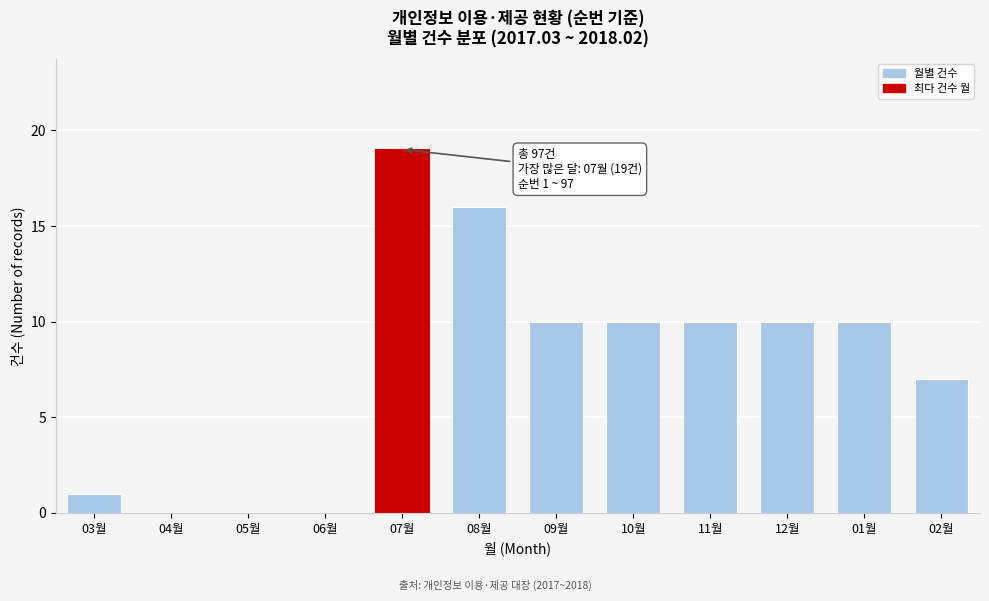

Reading left to right, what are all the values shown in this chart?

03월=1	04월=0	05월=0	06월=0	07월=19	08월=16	09월=10	10월=10	11월=10	12월=10	01월=10	02월=7